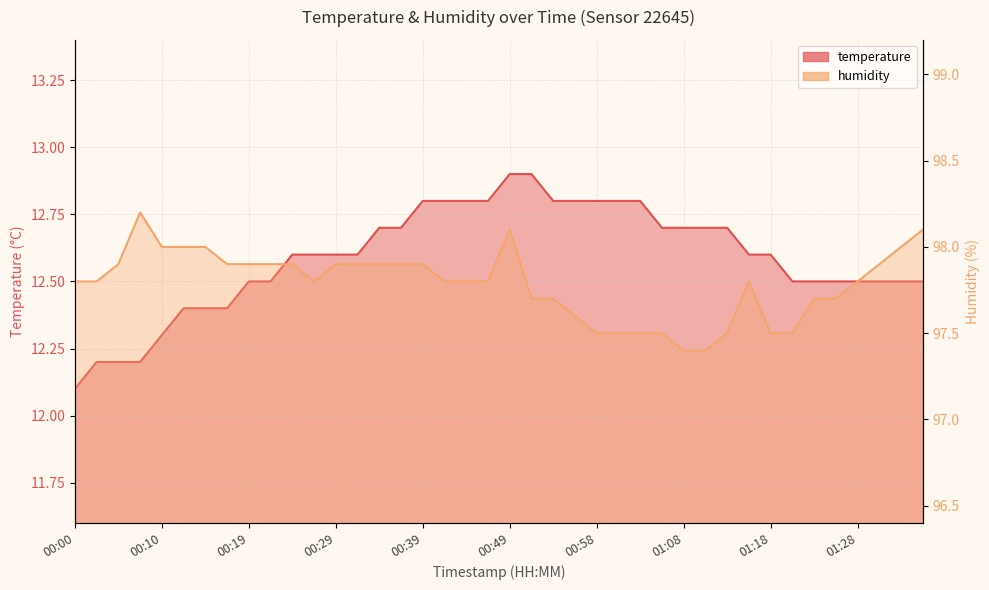

What are all the series names shown in the legend?

temperature, humidity